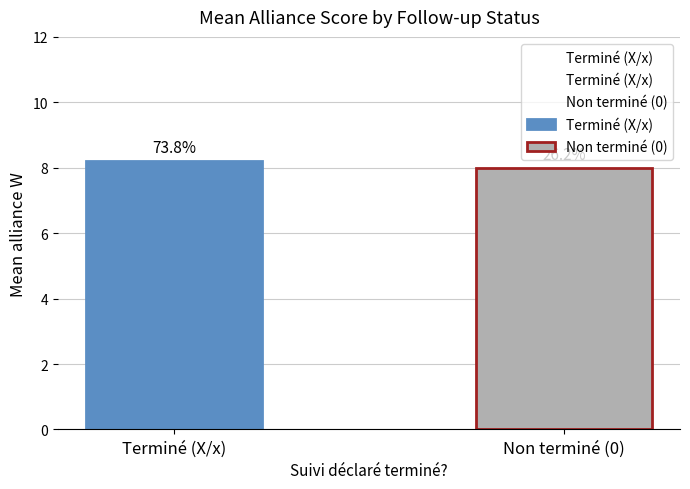

Are the bars grouped side by side (vs. stacked)?

Yes